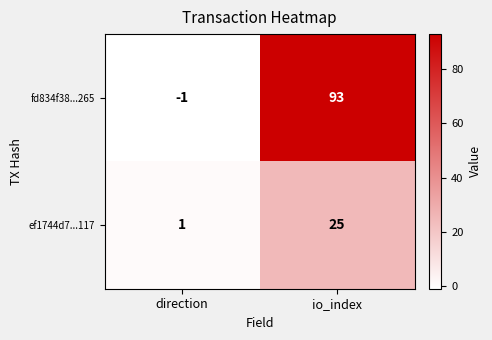

What is the maximum value shown in the chart?

93